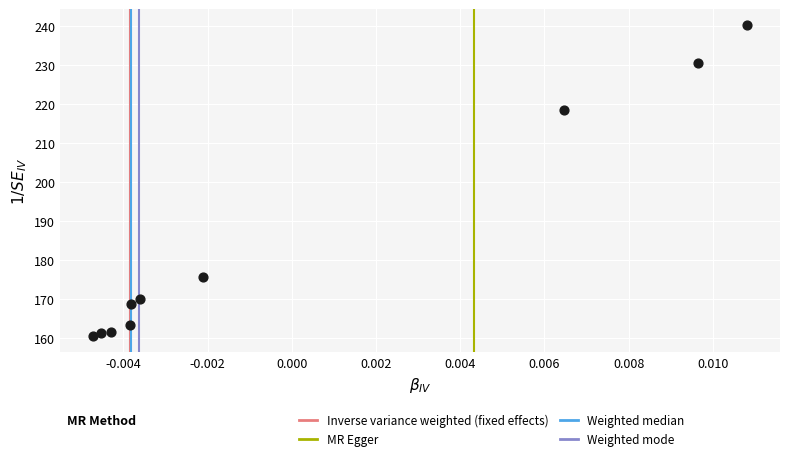

What Y value in the scatter plot is closest to 200?

218.4